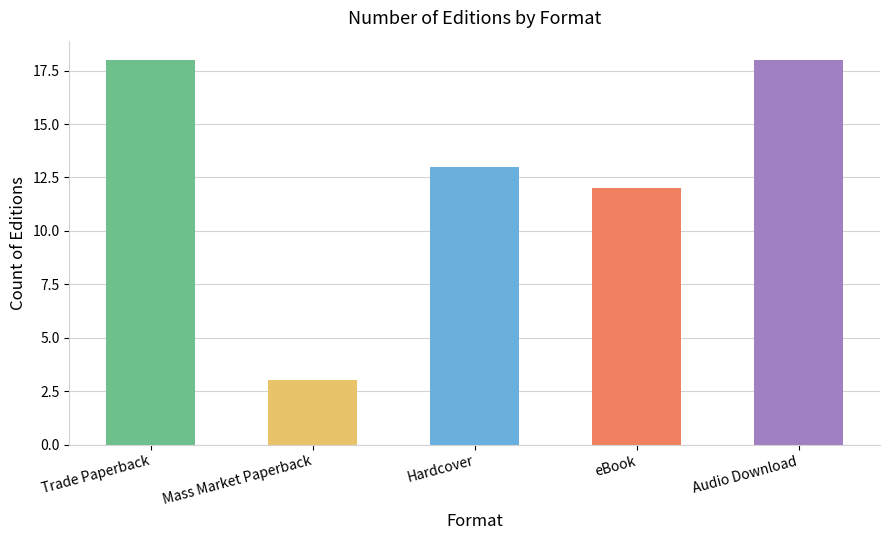

How many data points are less than 13?

2